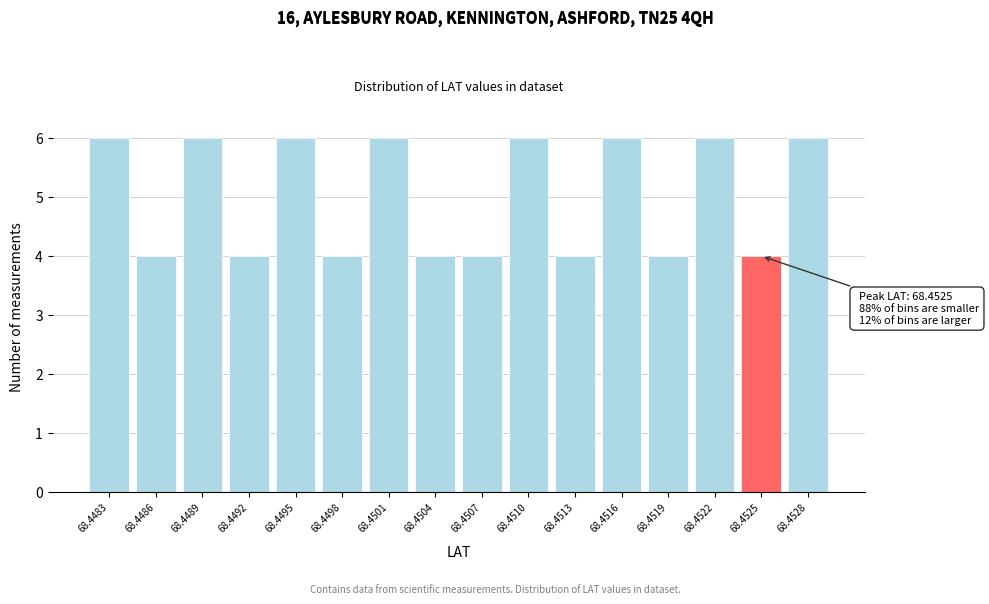

Reading right to left, what are all the values shown in this chart?

68.4528=6	68.4525=4	68.4522=6	68.4519=4	68.4516=6	68.4513=4	68.4510=6	68.4507=4	68.4504=4	68.4501=6	68.4498=4	68.4495=6	68.4492=4	68.4489=6	68.4486=4	68.4483=6